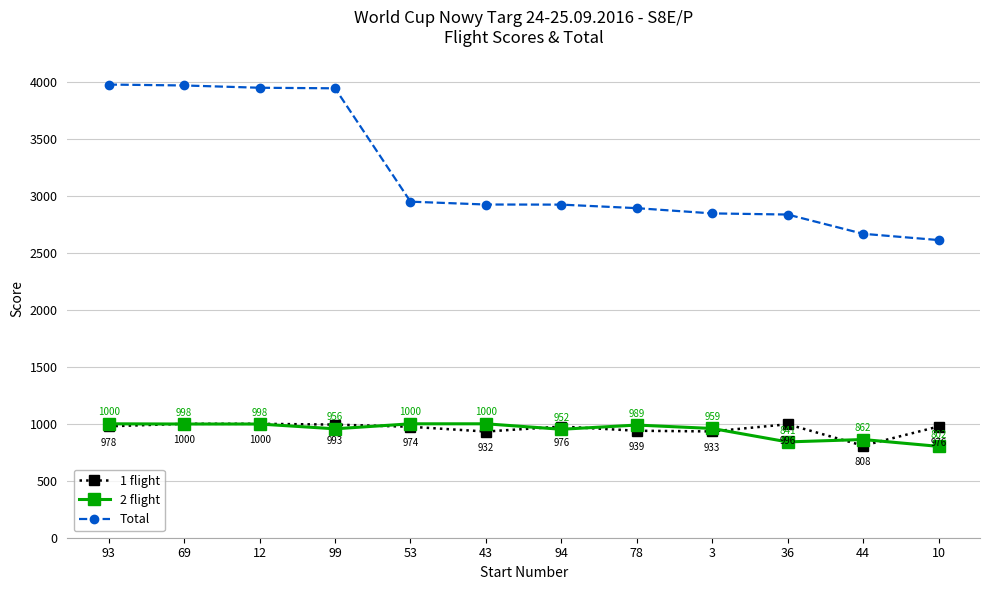

True or false: Total and 2 flight intersect in this chart.

False